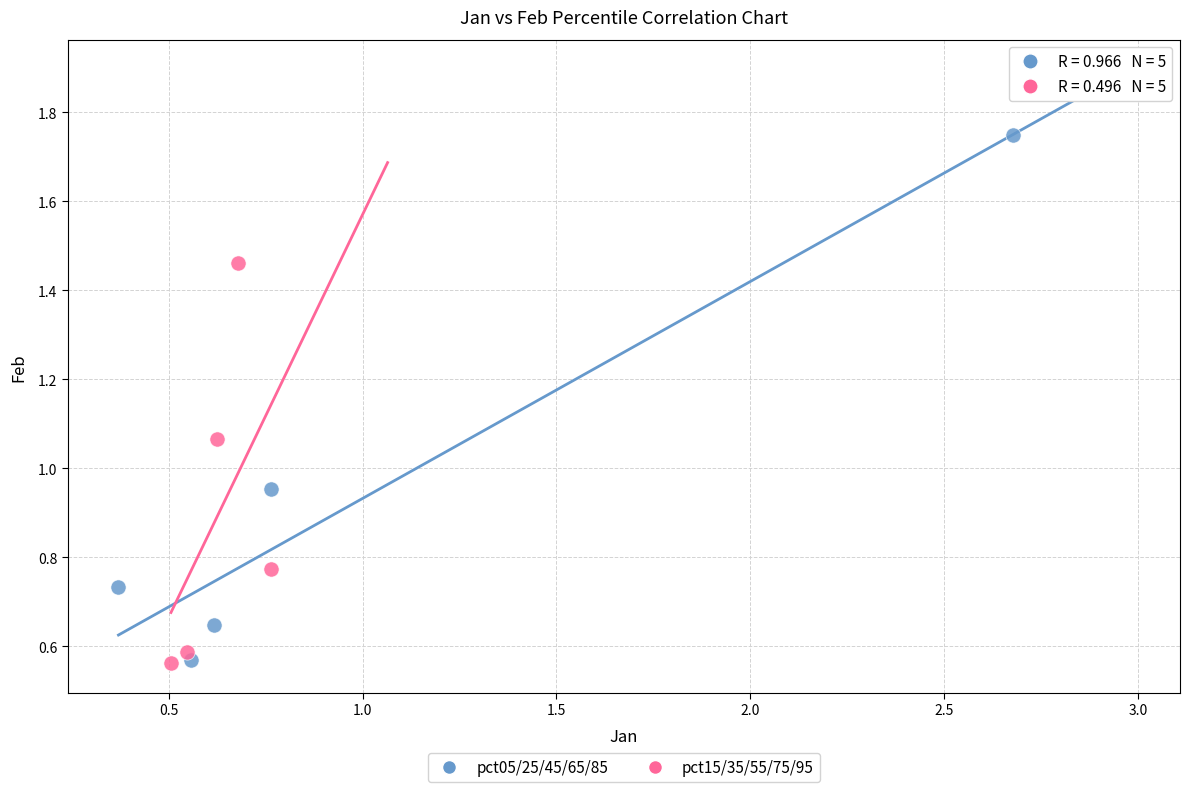

What are all the series names shown in the legend?

pct05/25/45/65/85, pct15/35/55/75/95